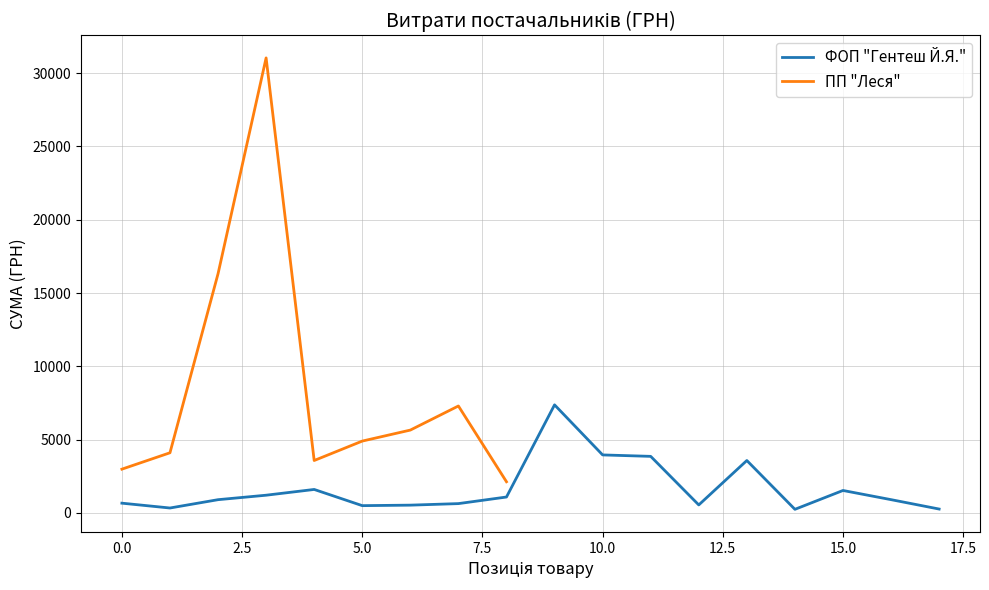

Is this an area chart (filled region under the line)?

No